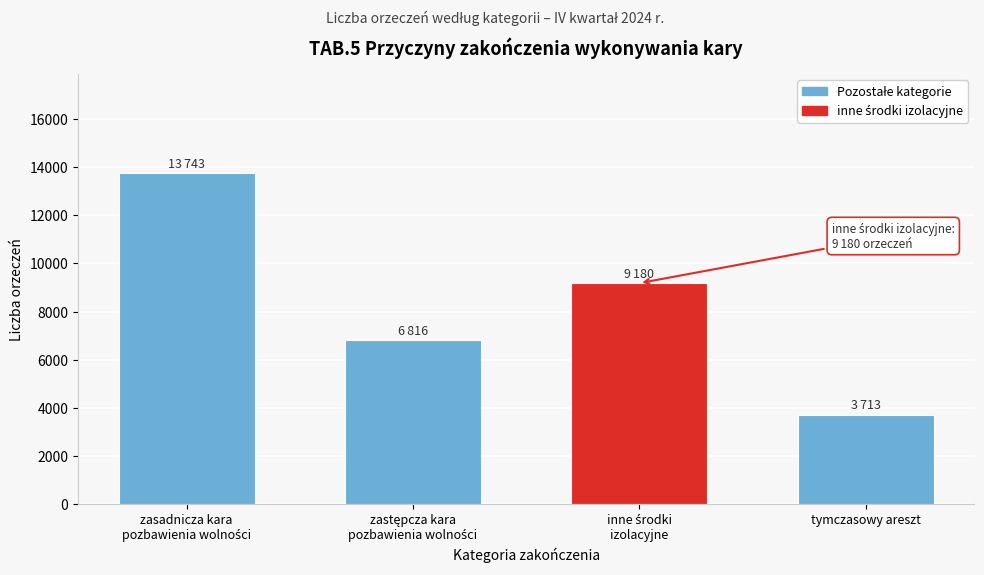

Reading left to right, list all the values displayed in this chart.

13743	6816	9180	3713